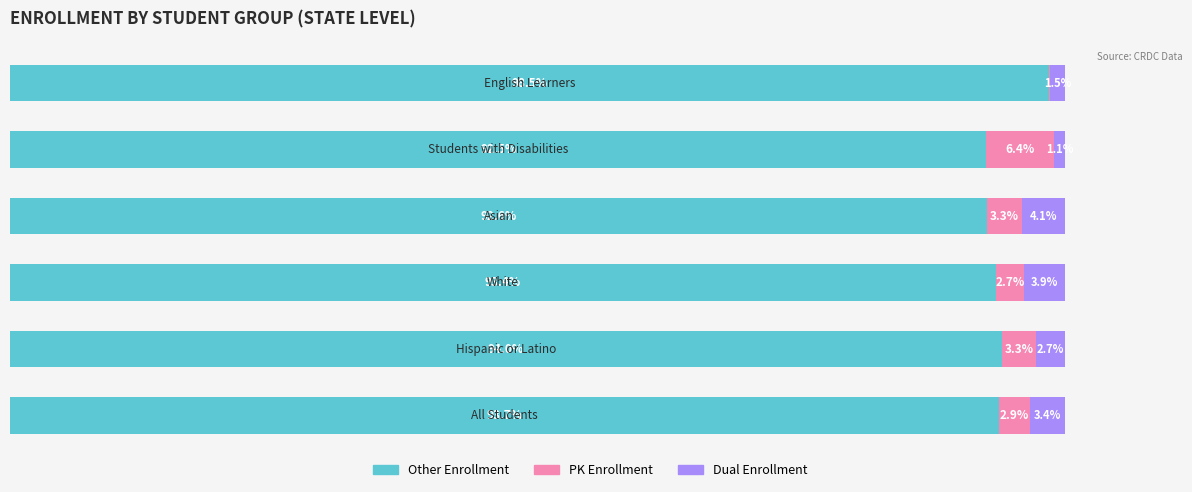

What are all the series names shown in the legend?

Other Enrollment, PK Enrollment, Dual Enrollment